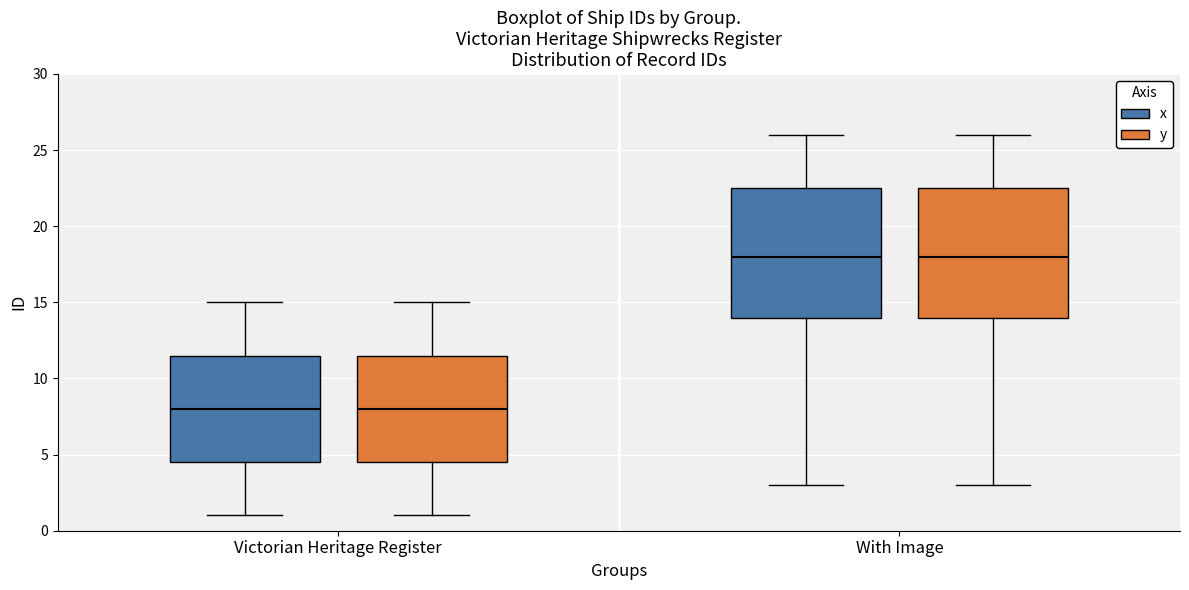

Reading left to right, transcribe this box plot: for each box, give where its median line is, the range the box spans, and where its two whiskers end, as read against the y-axis. The values are not printed on the chart, so give them approximately, as read against the axis.

Victorian Heritage Register (x): median 8.0, box 4.5 to 11.5, whiskers 1.0 to 15.0
Victorian Heritage Register (y): median 8.0, box 4.5 to 11.5, whiskers 1.0 to 15.0
With Image (x): median 18.0, box 14.0 to 22.5, whiskers 3.0 to 26.0
With Image (y): median 18.0, box 14.0 to 22.5, whiskers 3.0 to 26.0